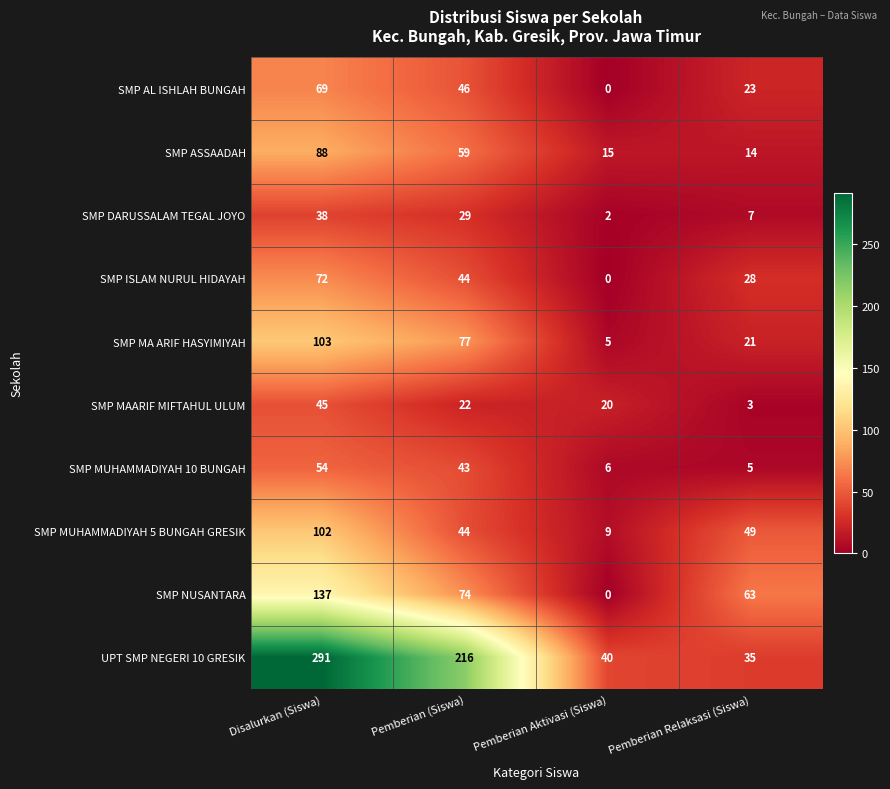

How many categories are shown in the chart?

4